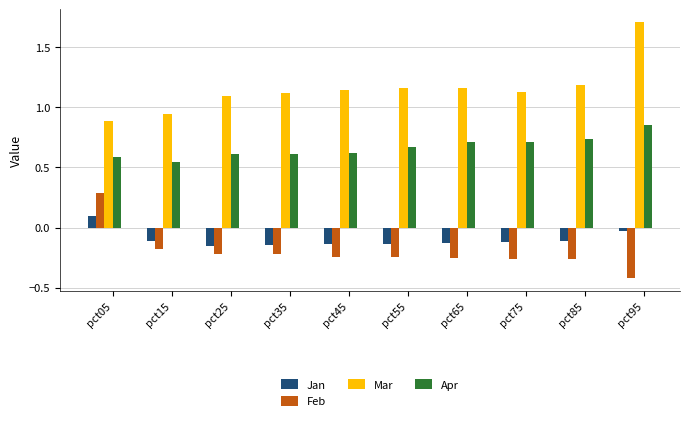

What is the smallest value displayed?

-0.4